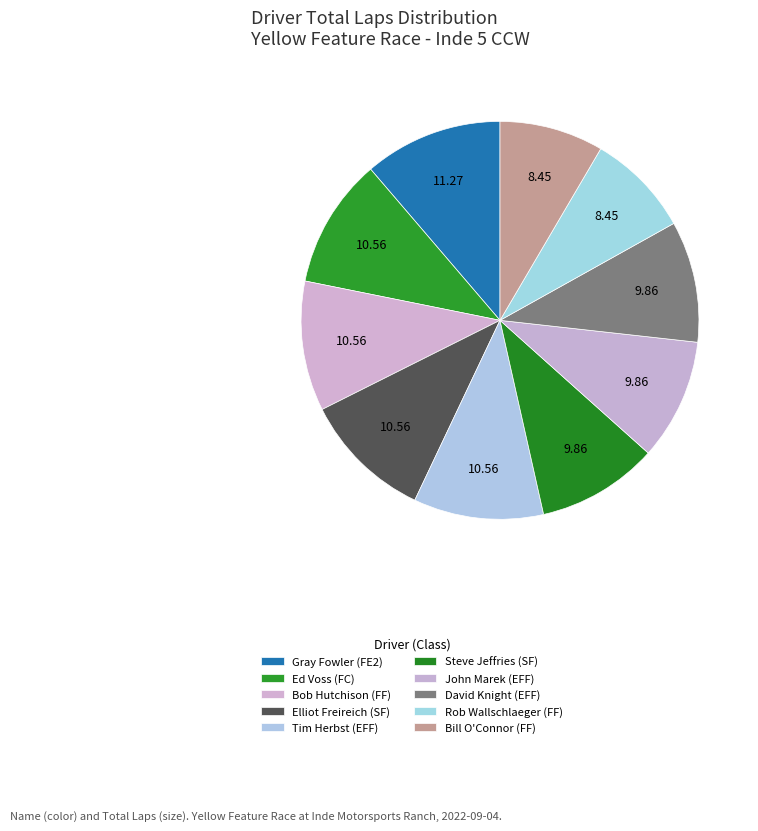

Count the number of slices in the pie.

10